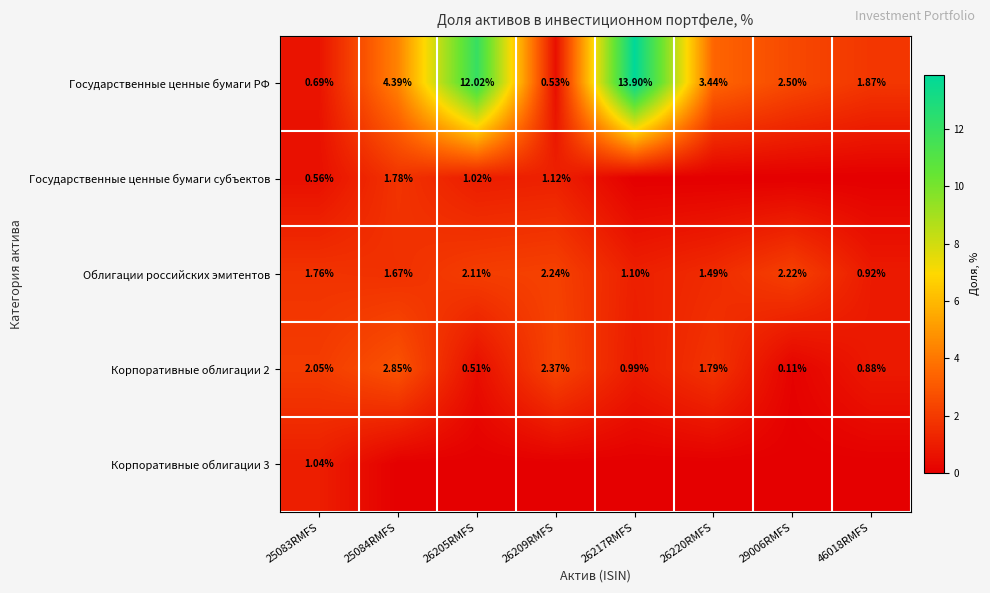

Is the value of Корпоративные облигации 2 at 26209RMFS greater than the value of Облигации российских эмитентов at 26220RMFS?

Yes